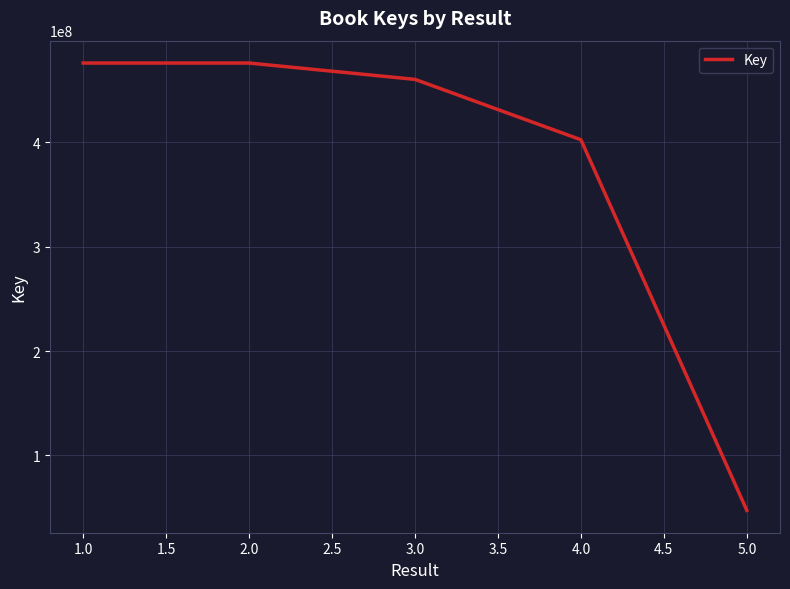

What is the change in value from 2.0 to 3.0?

-15668560